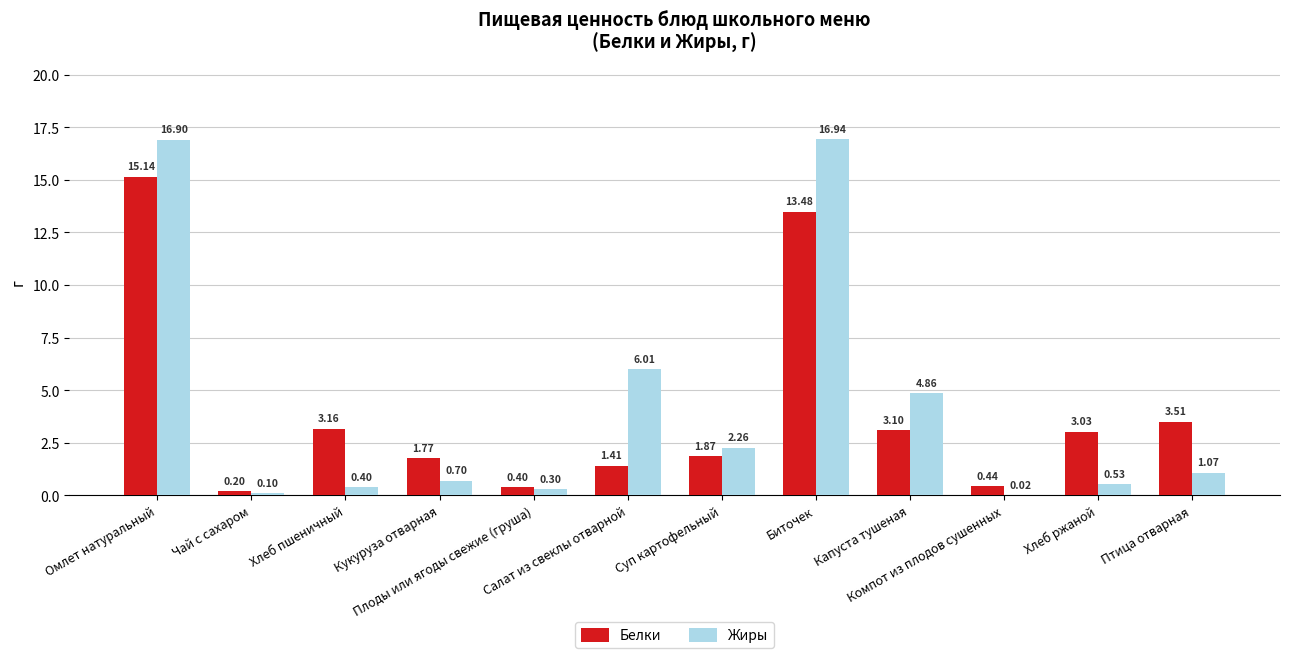

Which label corresponds to the largest value in the chart?

Биточек